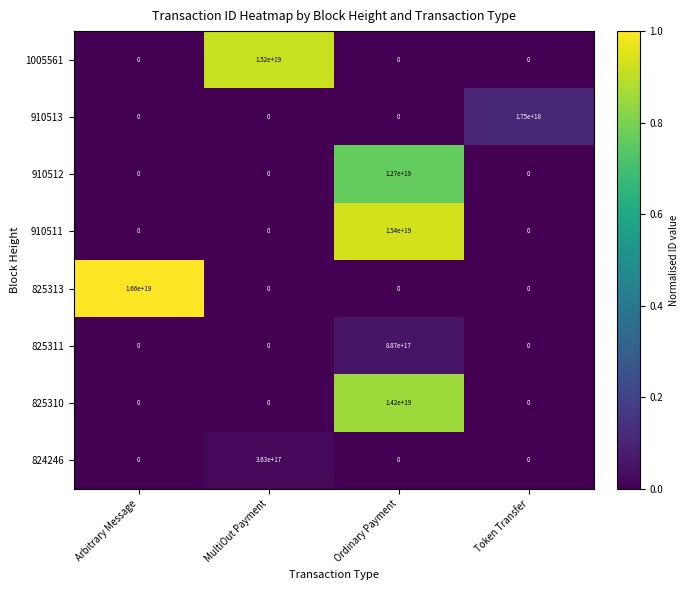

Which series changed the most between Ordinary Payment and Token Transfer?

910511